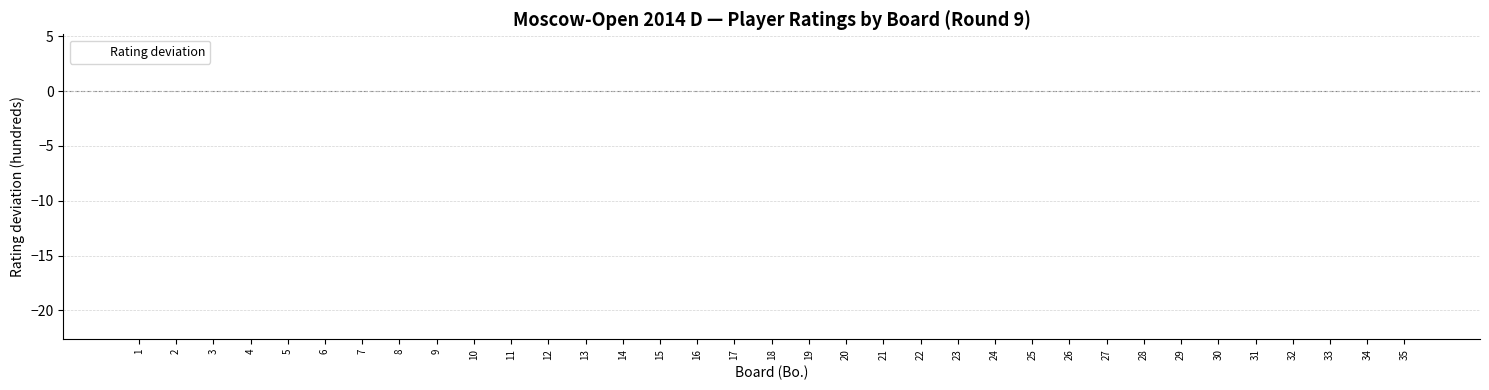

What is the greatest value displayed?

3.9